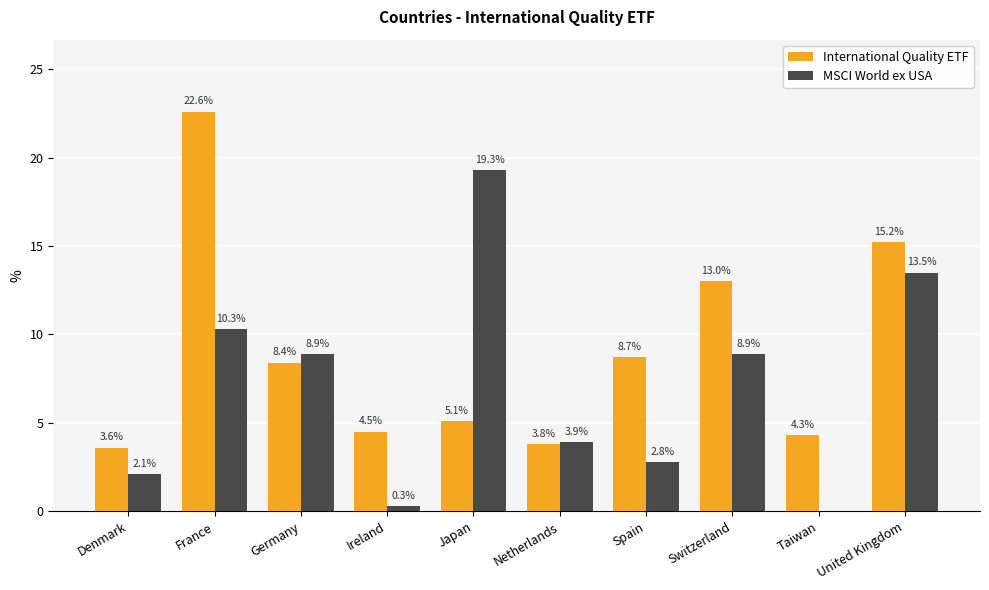

What is the sum of the International Quality ETF values at Denmark and Spain?

12.3